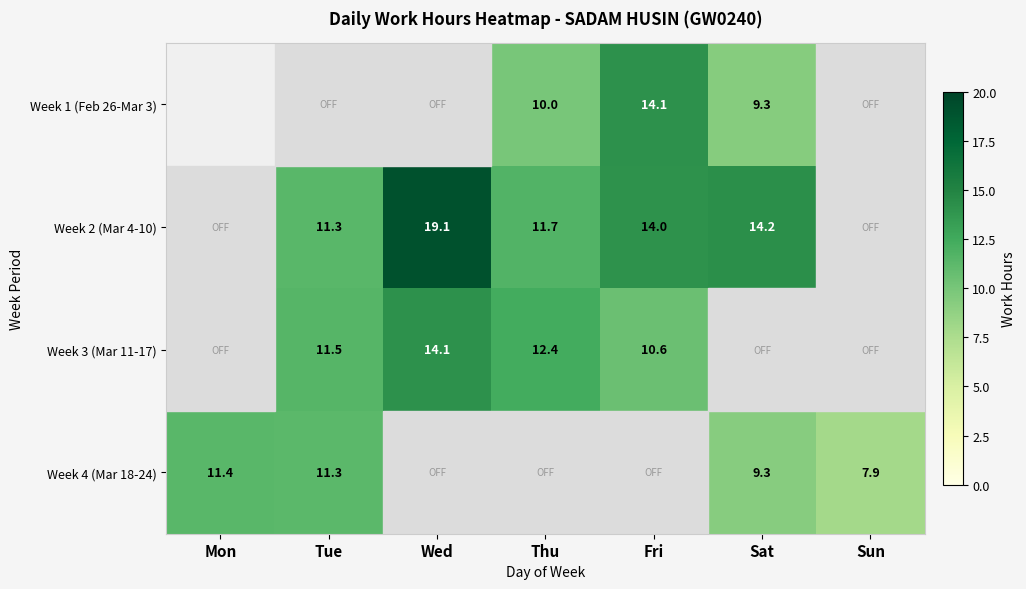

At which category is the sum across all series the highest?

Fri